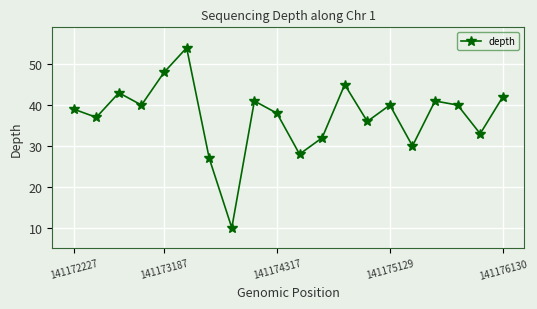

What is the value of the 6th point from the left?

54